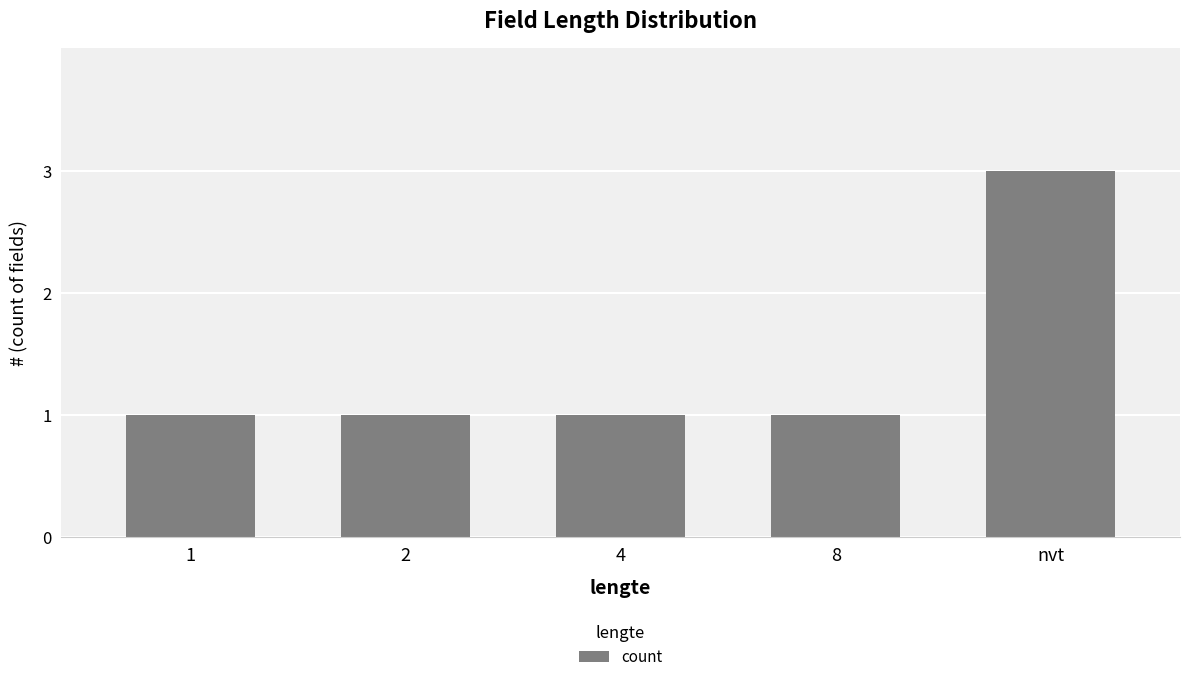

What is the sum of all values?

7